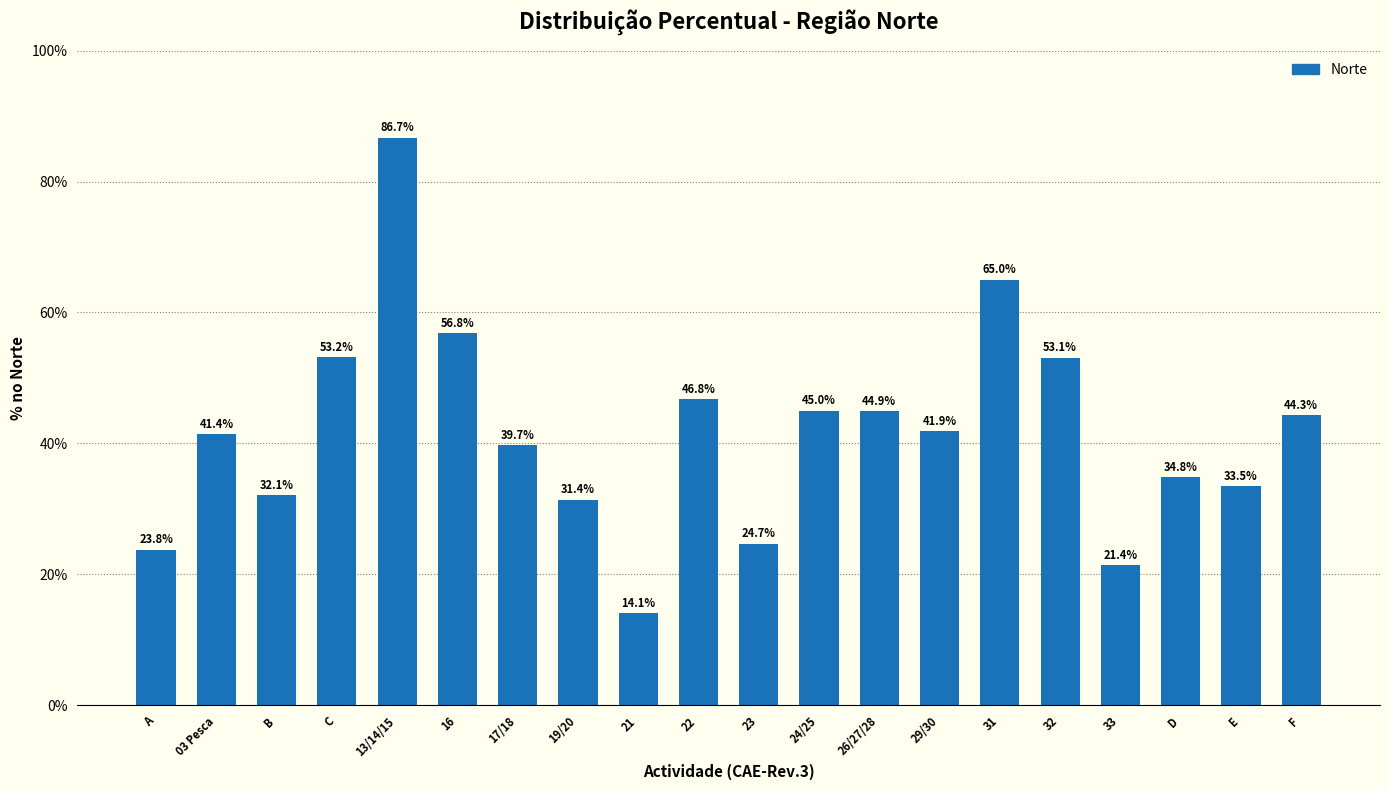

Reading left to right, what are all the values shown in this chart?

A=23.8	03 Pesca=41.4	B=32.1	C=53.2	13/14/15=86.7	16=56.8	17/18=39.7	19/20=31.4	21=14.1	22=46.8	23=24.7	24/25=45.0	26/27/28=44.9	29/30=41.9	31=65.0	32=53.1	33=21.4	D=34.8	E=33.5	F=44.3